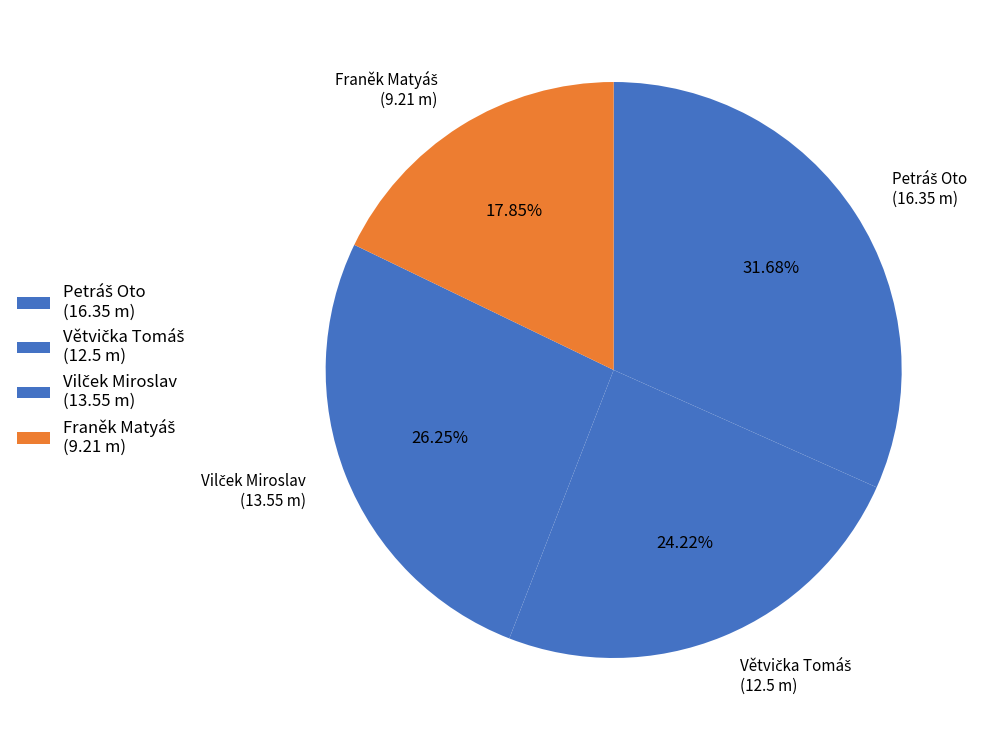

How many segments does this pie chart have?

4